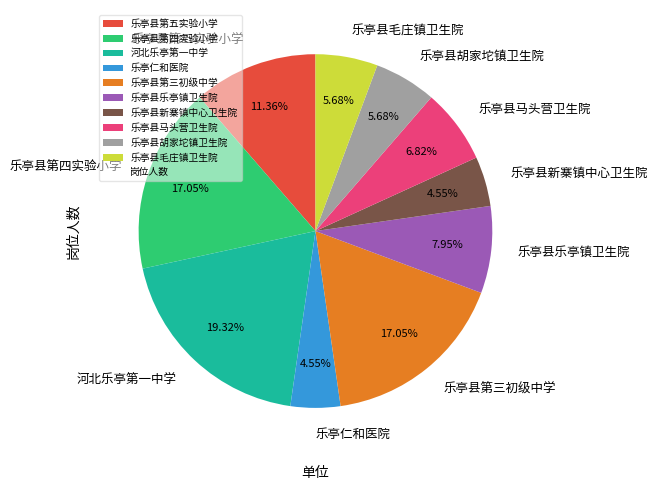

What is the largest slice in the pie chart?

河北乐亭第一中学